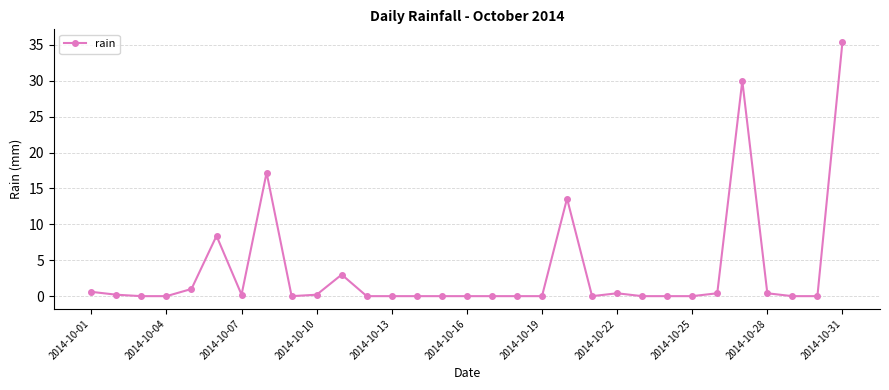

How many data points does each series have?

31